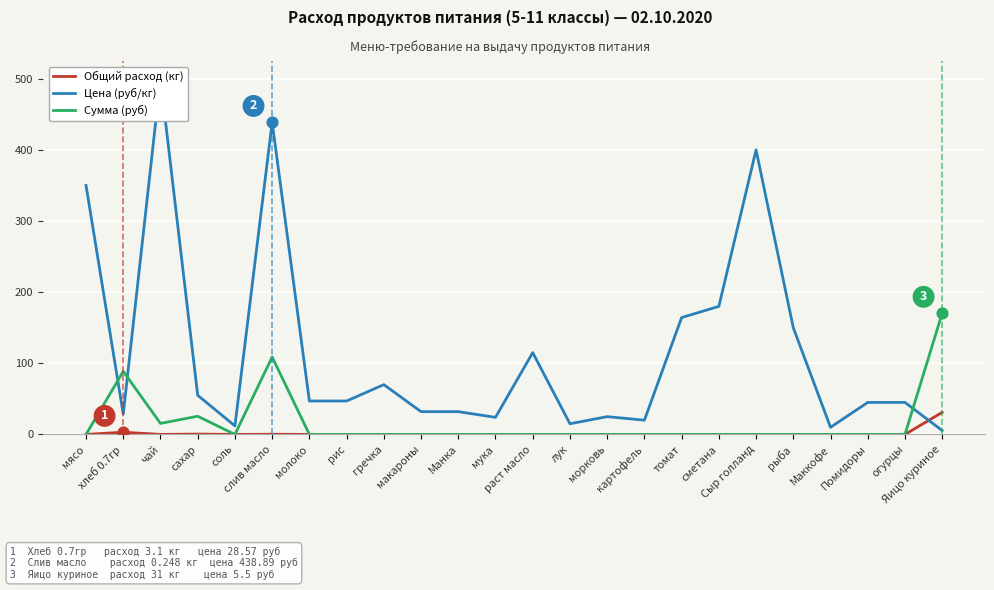

Is the value of Сумма (руб) at Помидоры greater than the value of Общий расход (кг) at гречка?

No